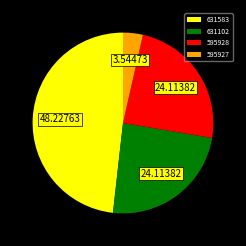

Which slice is the largest?

631583